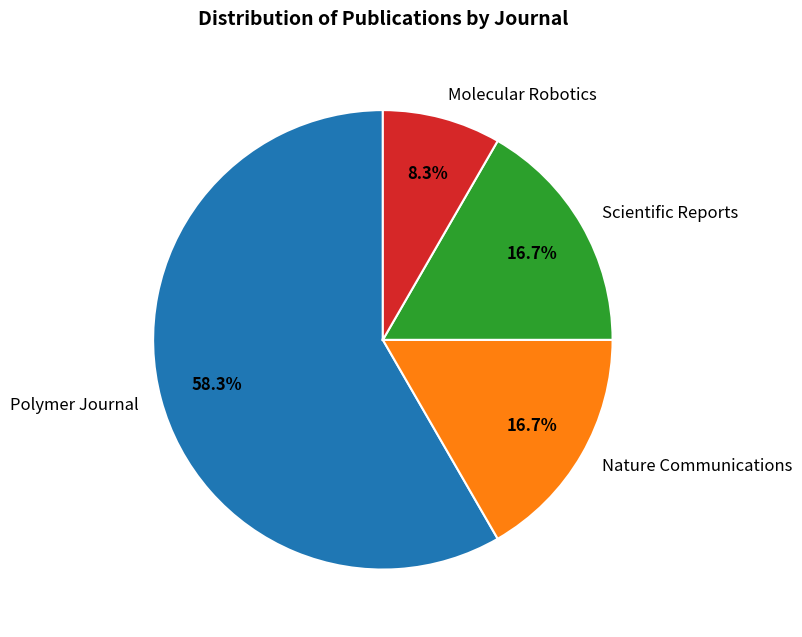

Which category has the smallest portion of the pie?

Molecular Robotics